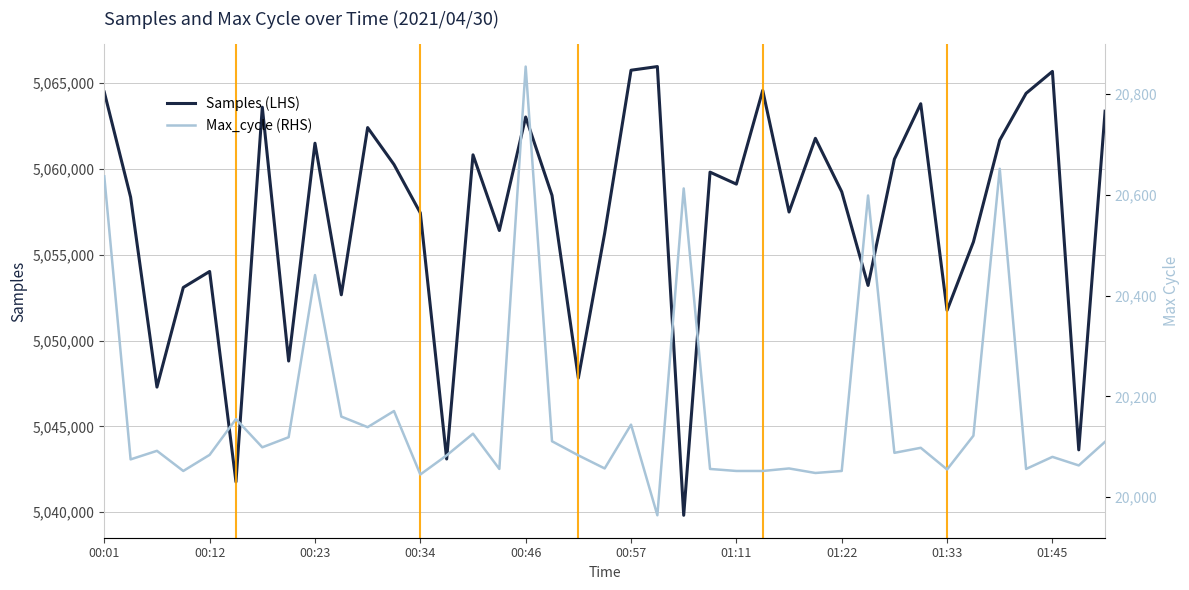

True or false: Max_cycle (RHS) and Samples (LHS) intersect in this chart.

False